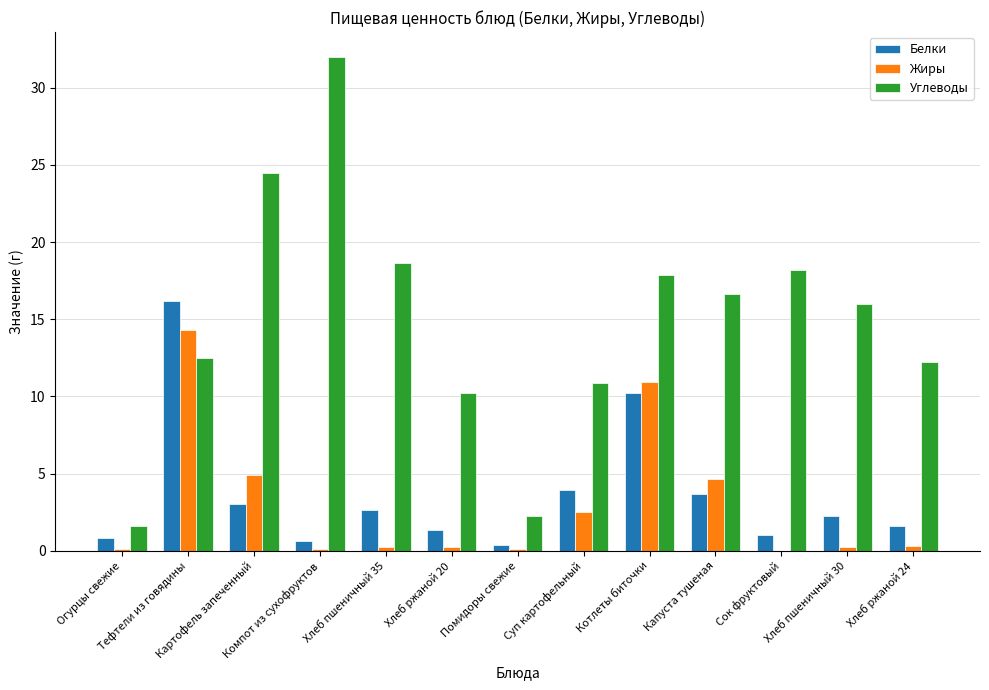

How many groups of bars are there?

13